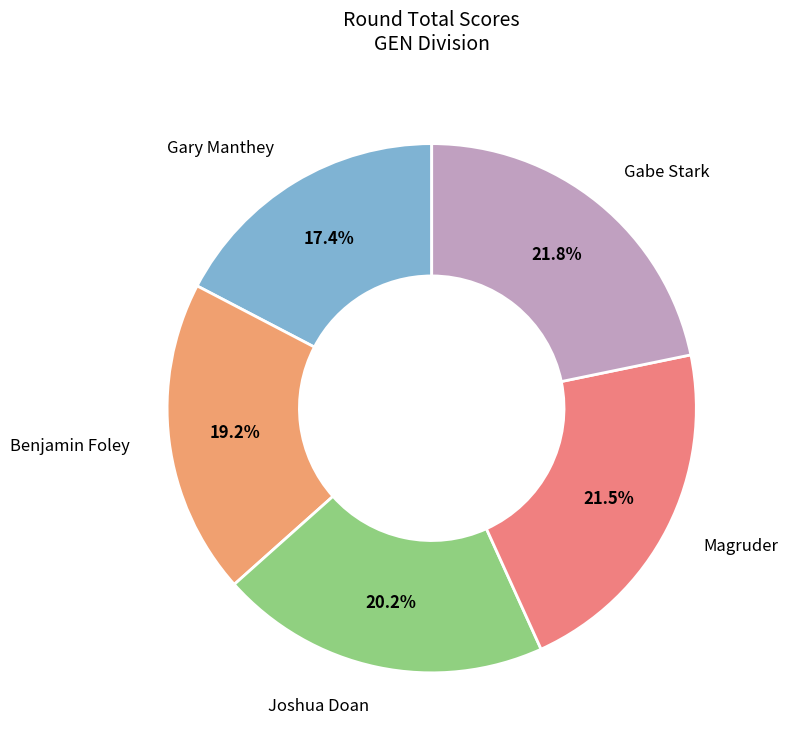

Rank the categories by value from lowest to highest.

Gary Manthey, Benjamin Foley, Joshua Doan, Magruder, Gabe Stark